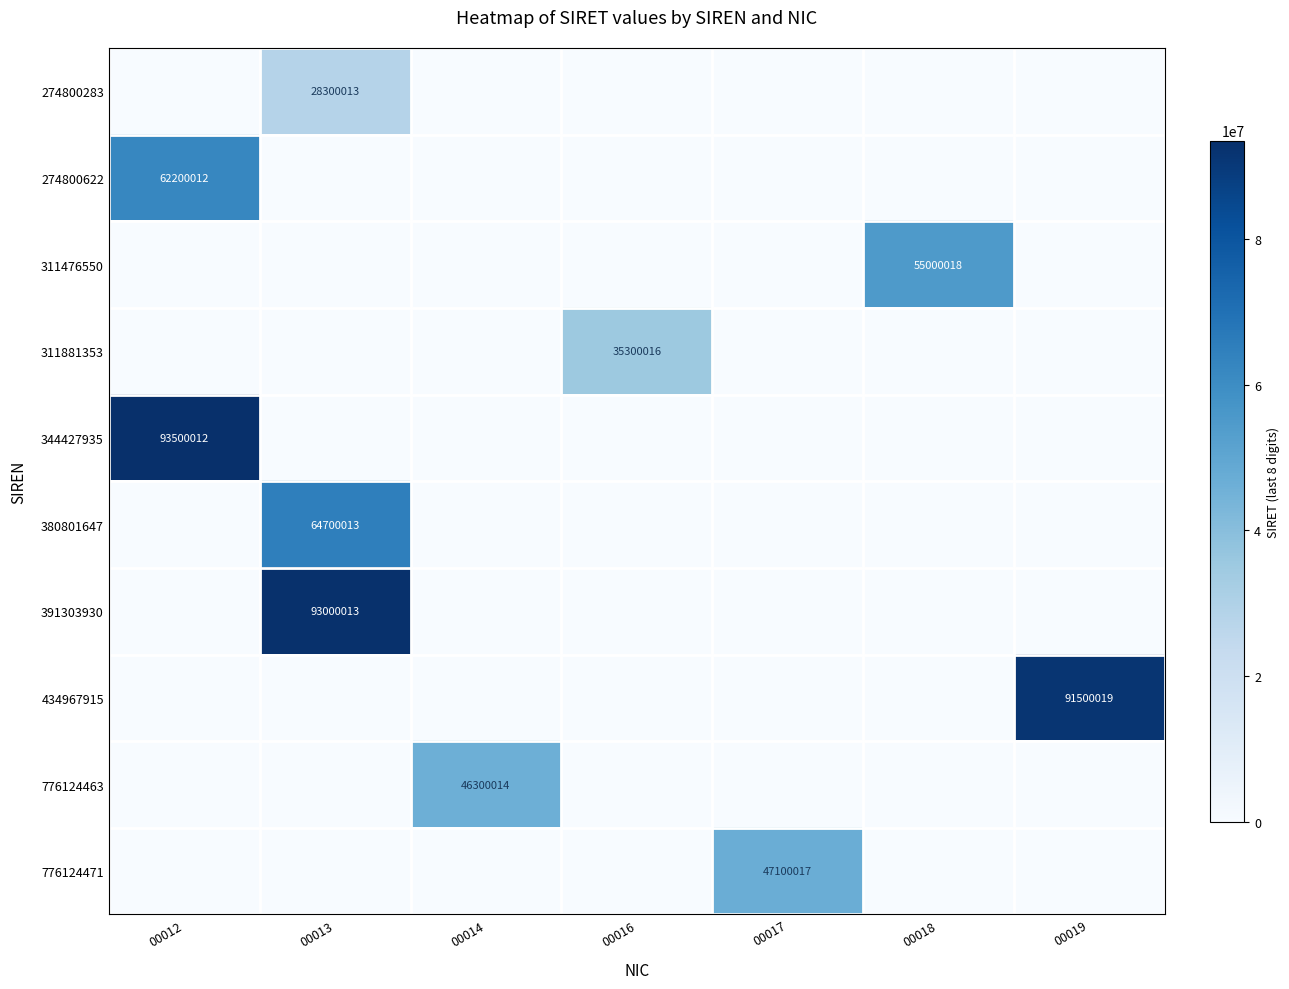

At which label is 776124463 closest to 23150007?

00012